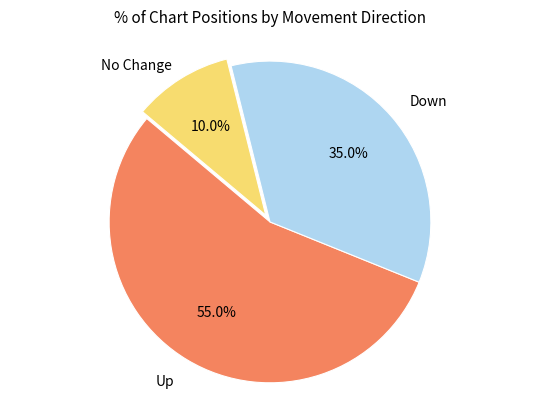

Does any single category account for the majority?

Yes